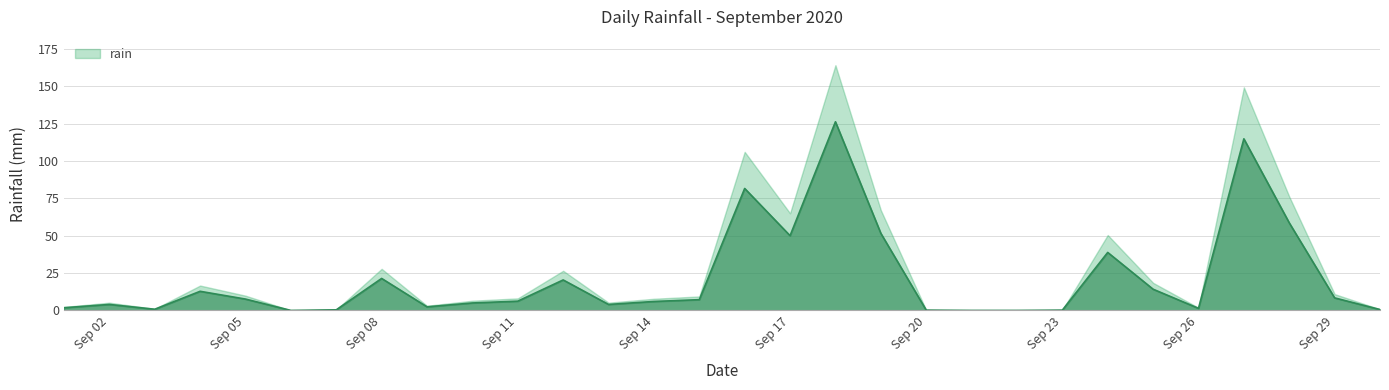

How many categories are shown in the chart?

30